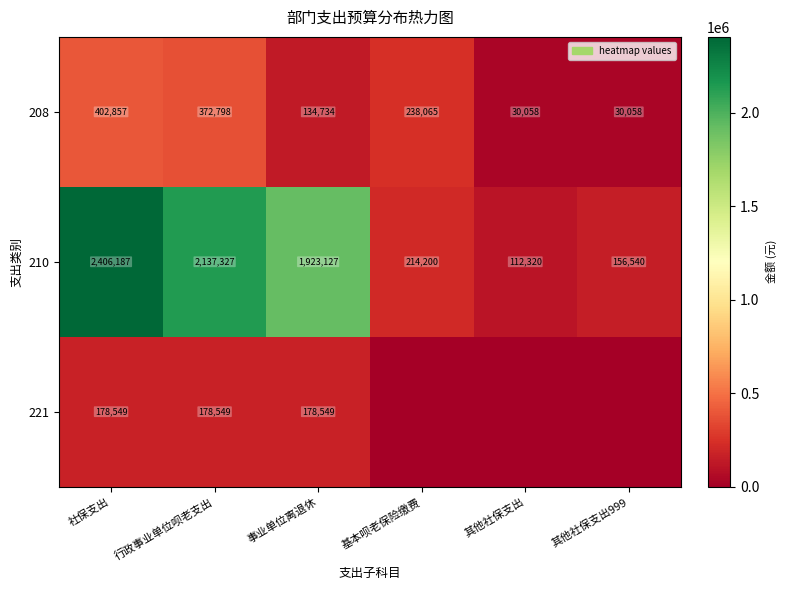

Rank the categories by 210 value from highest to lowest.

社保支出, 行政事业单位呗老支出, 事业单位离退休, 基本呗老保险缴费, 其他社保支出999, 其他社保支出